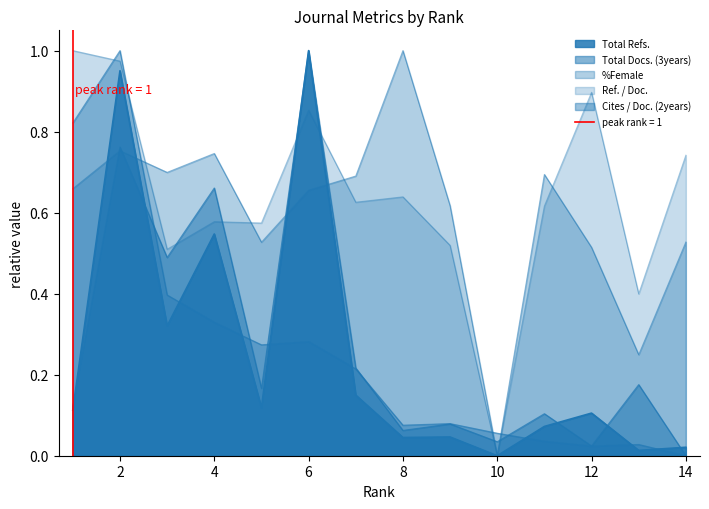

At which category does the chart reach its minimum across all series?

14